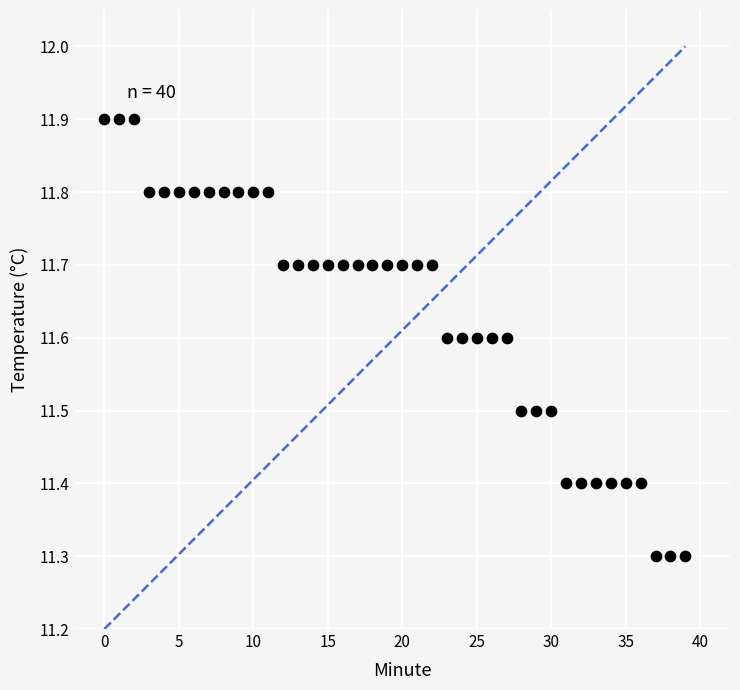

What is the range of Y values (max minus min)?

0.6